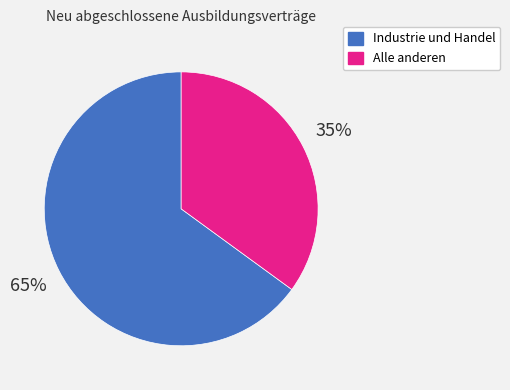

Approximately how many times larger is the value at Industrie und Handel compared to Alle anderen?

1.9